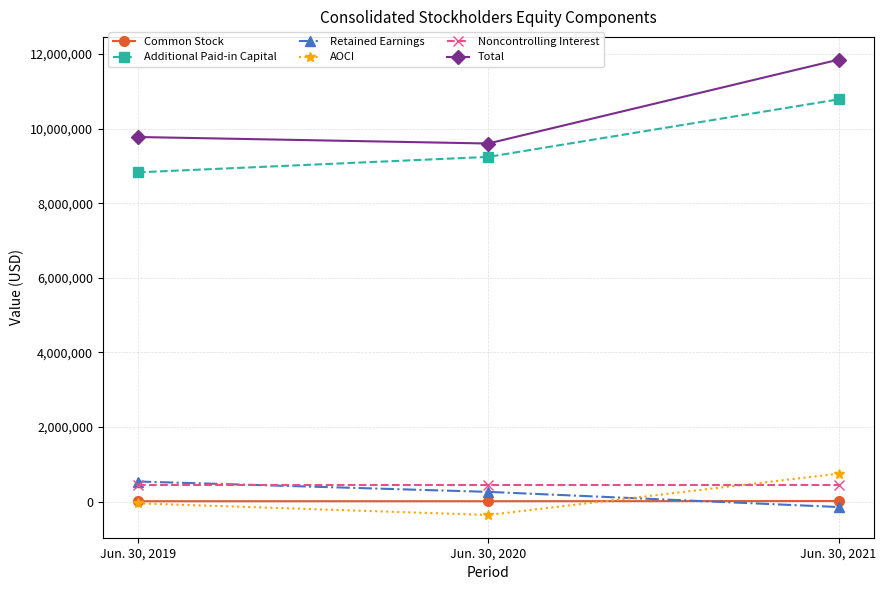

Which series has the largest total across all categories?

Total